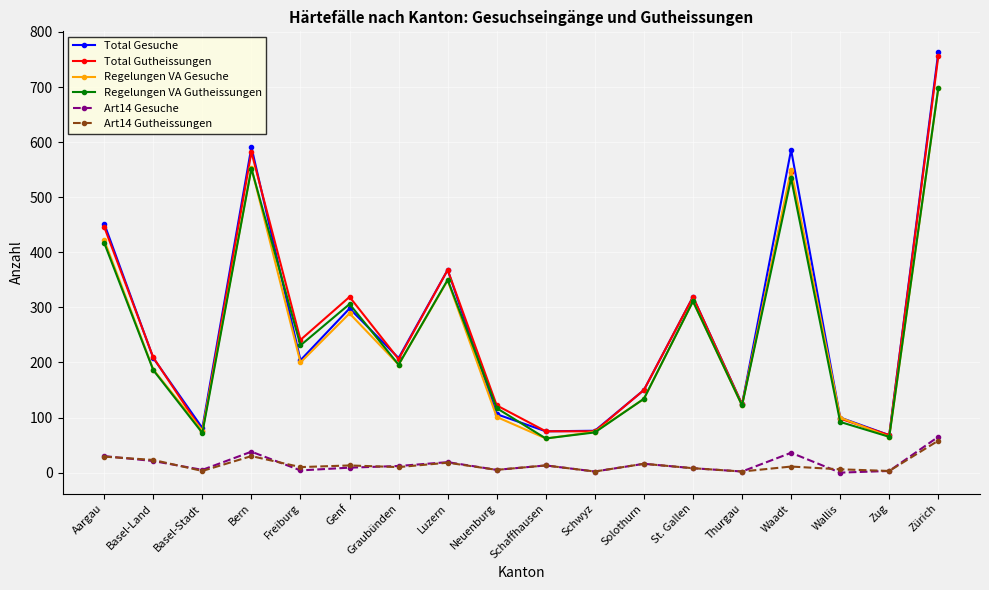

At which category is the sum across all series the highest?

Zürich